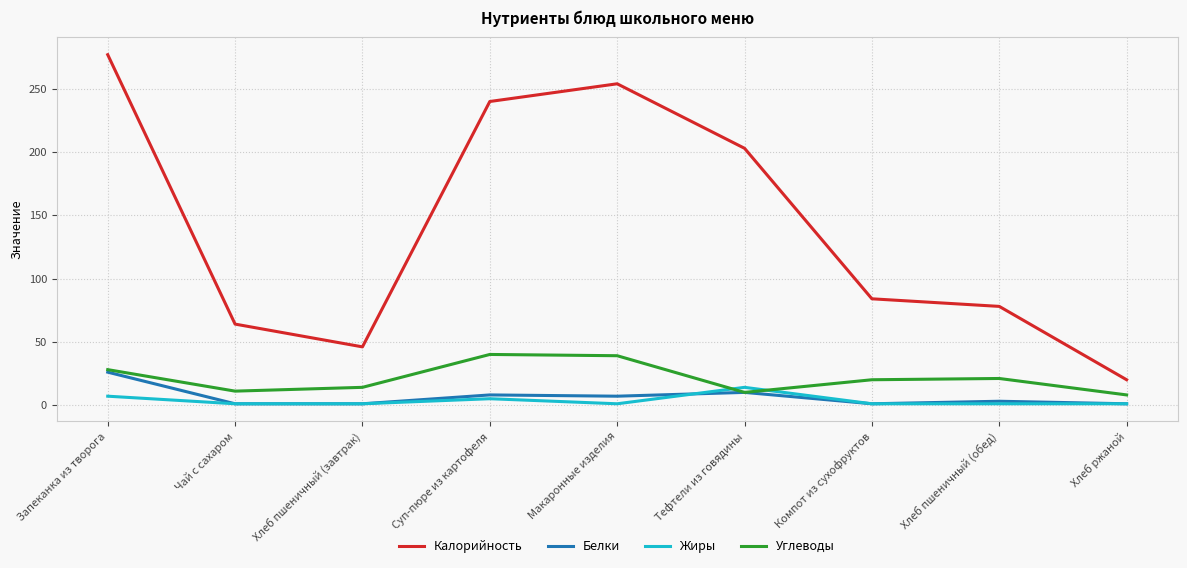

What is the highest value of the Калорийность series?

277